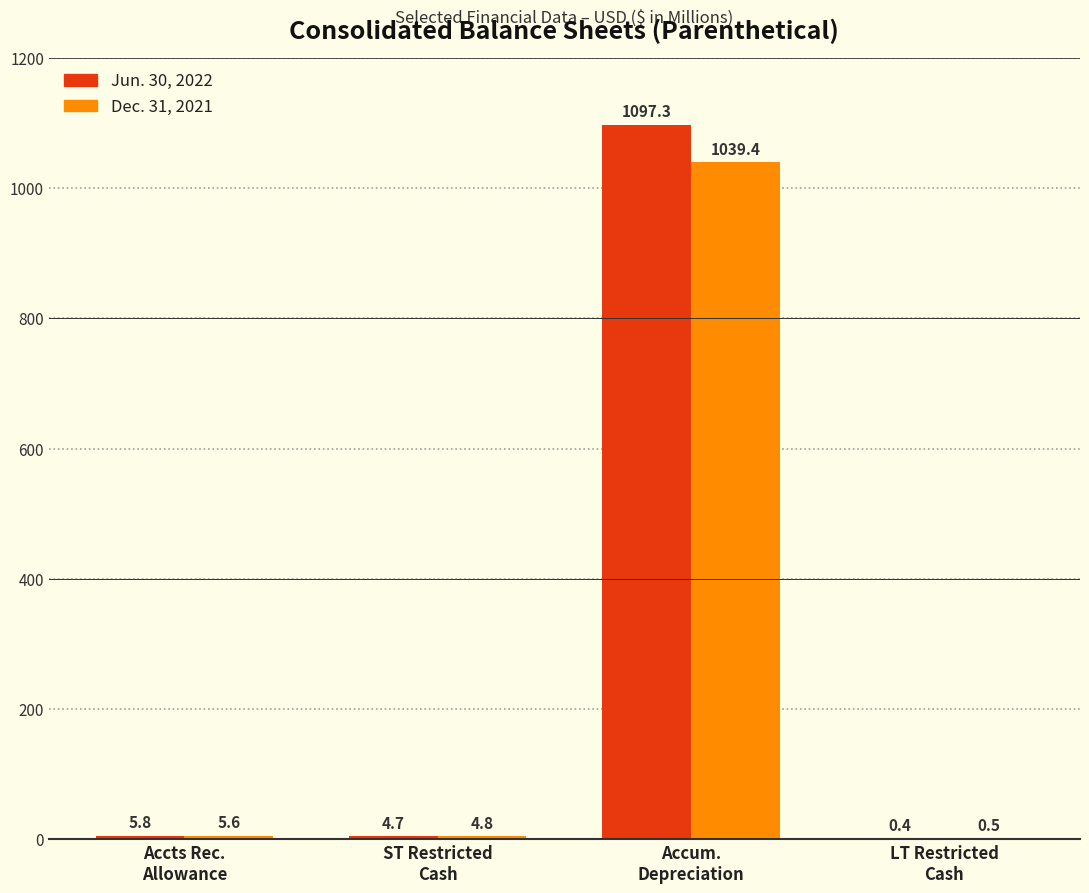

Which series has the largest total across all categories?

Jun. 30, 2022